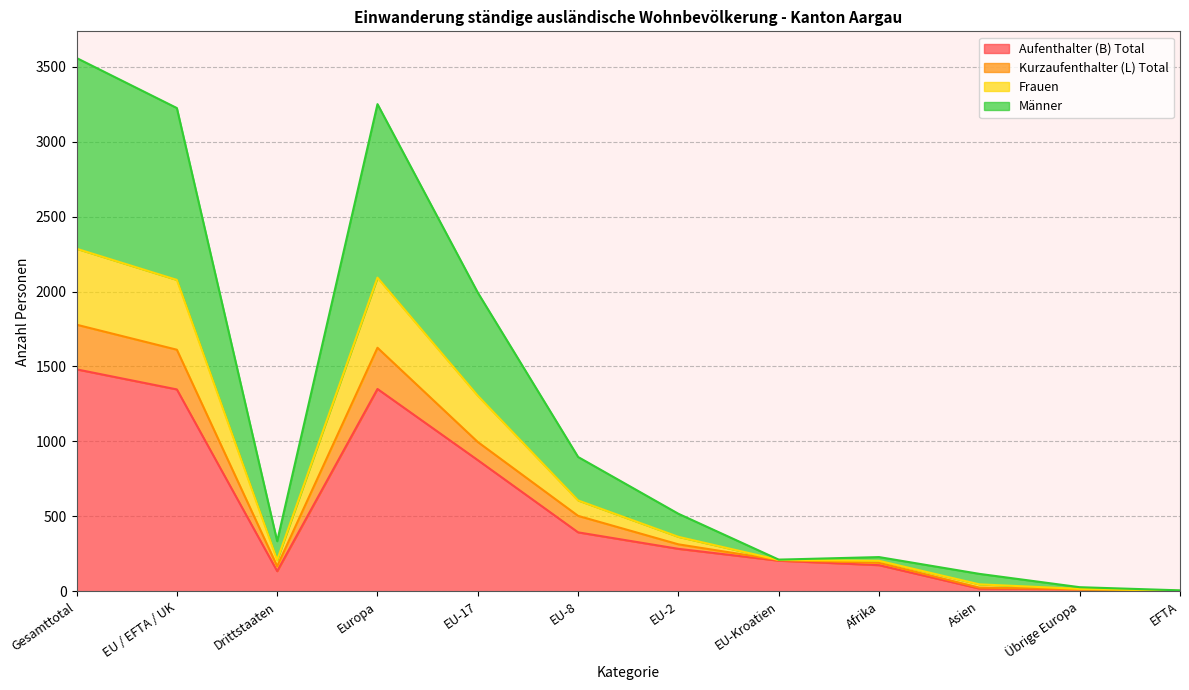

True or false: Kurzaufenthalter (L) Total has a value of 683 at EU-17.

False